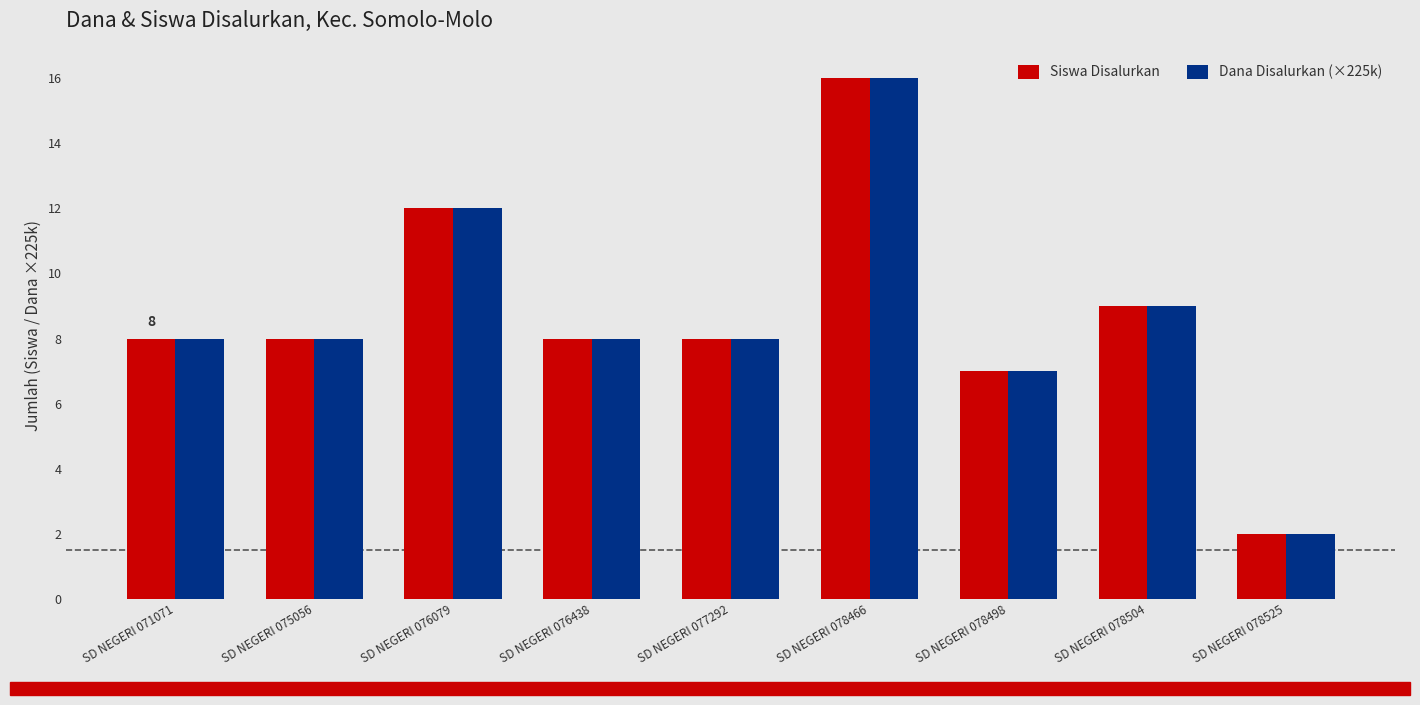

What is the difference between the Siswa Disalurkan values at SD NEGERI 076438 and SD NEGERI 078504?

1